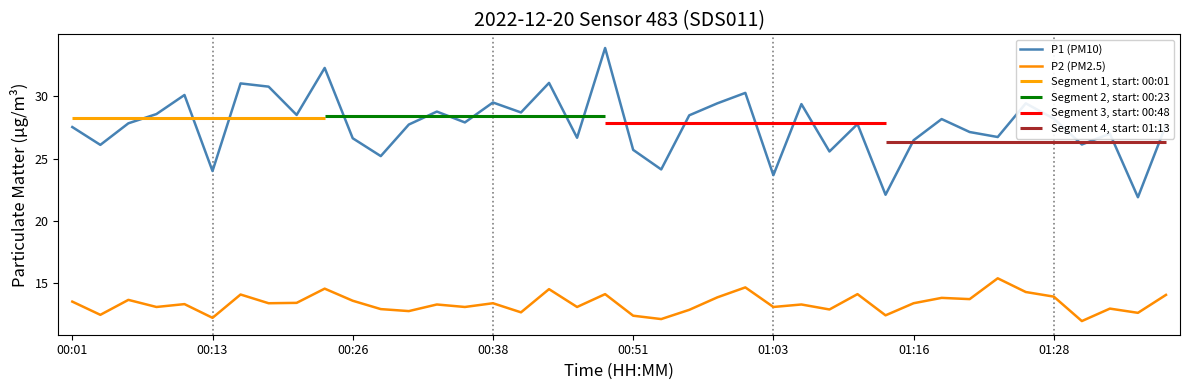

What position from the left is 36?

37